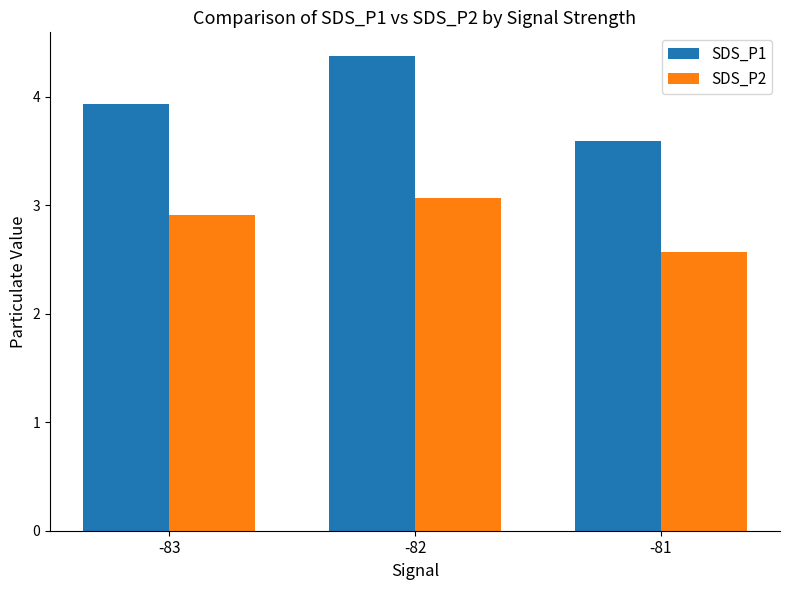

How many bars are there in total?

6